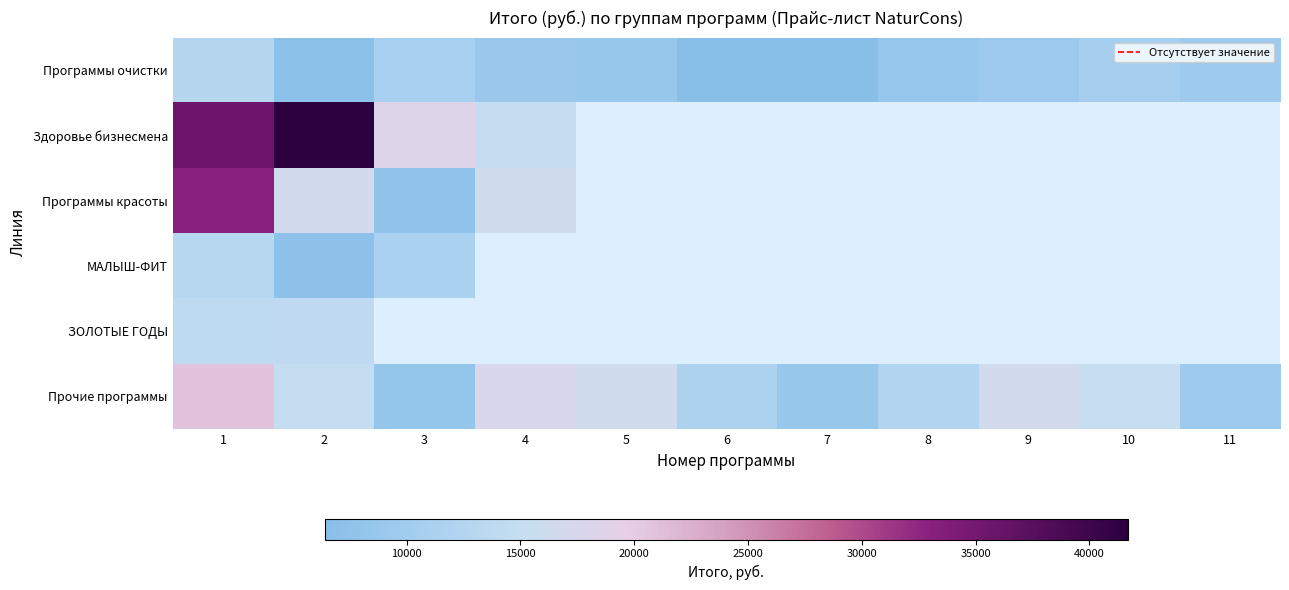

How many distinct data groups are displayed?

6